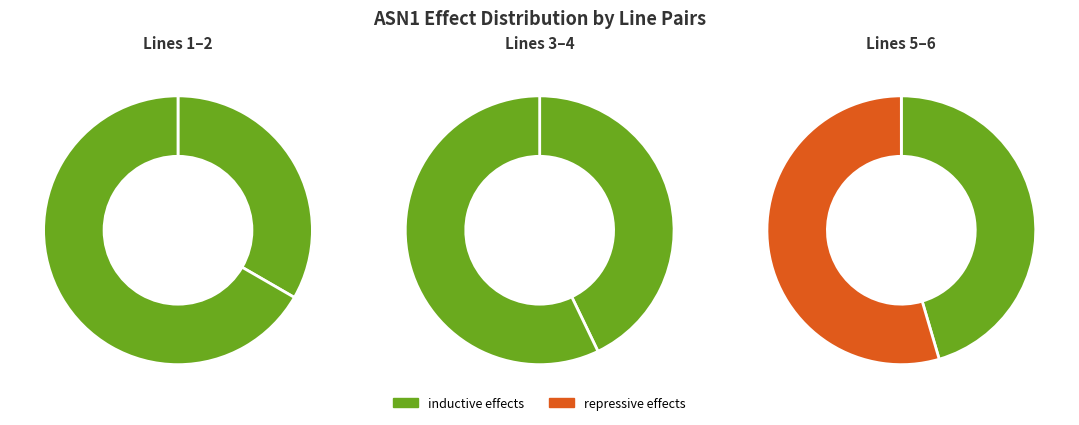

What percentage do inductive: 1.50 and inductive: 1.19 together represent?

19.0%